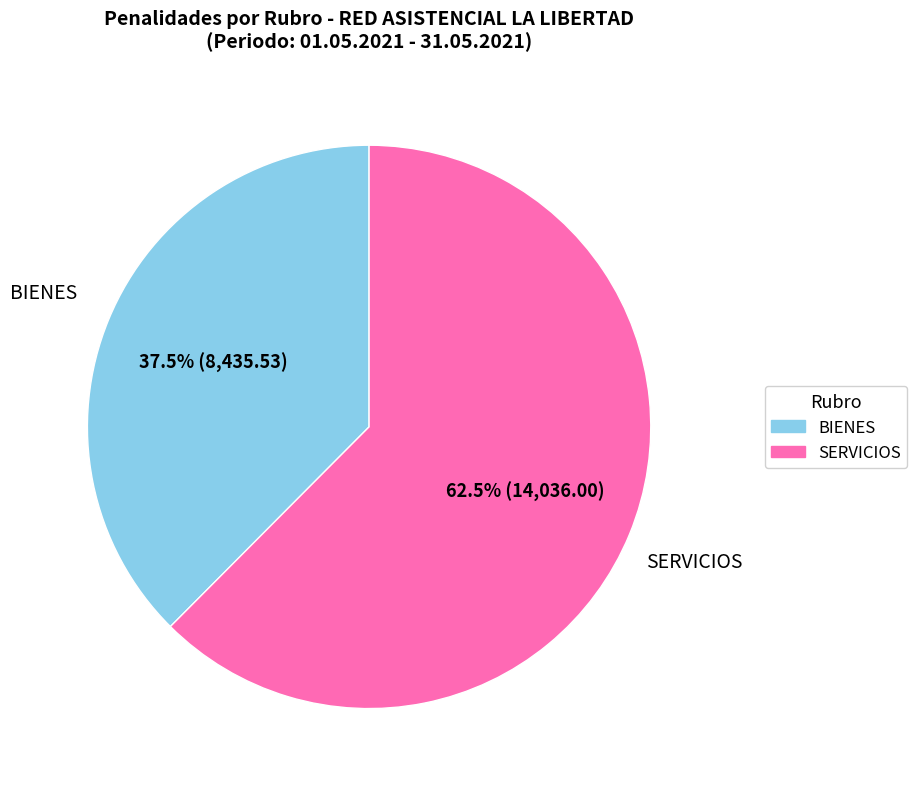

Is there any slice that represents more than half of the pie?

Yes